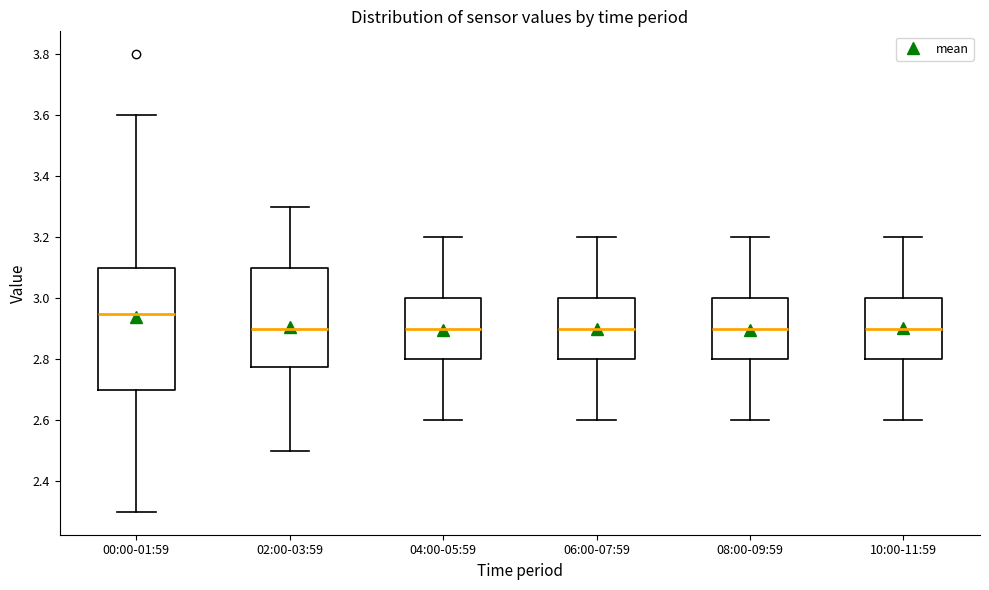

Which box's median line is the highest?

00:00-01:59